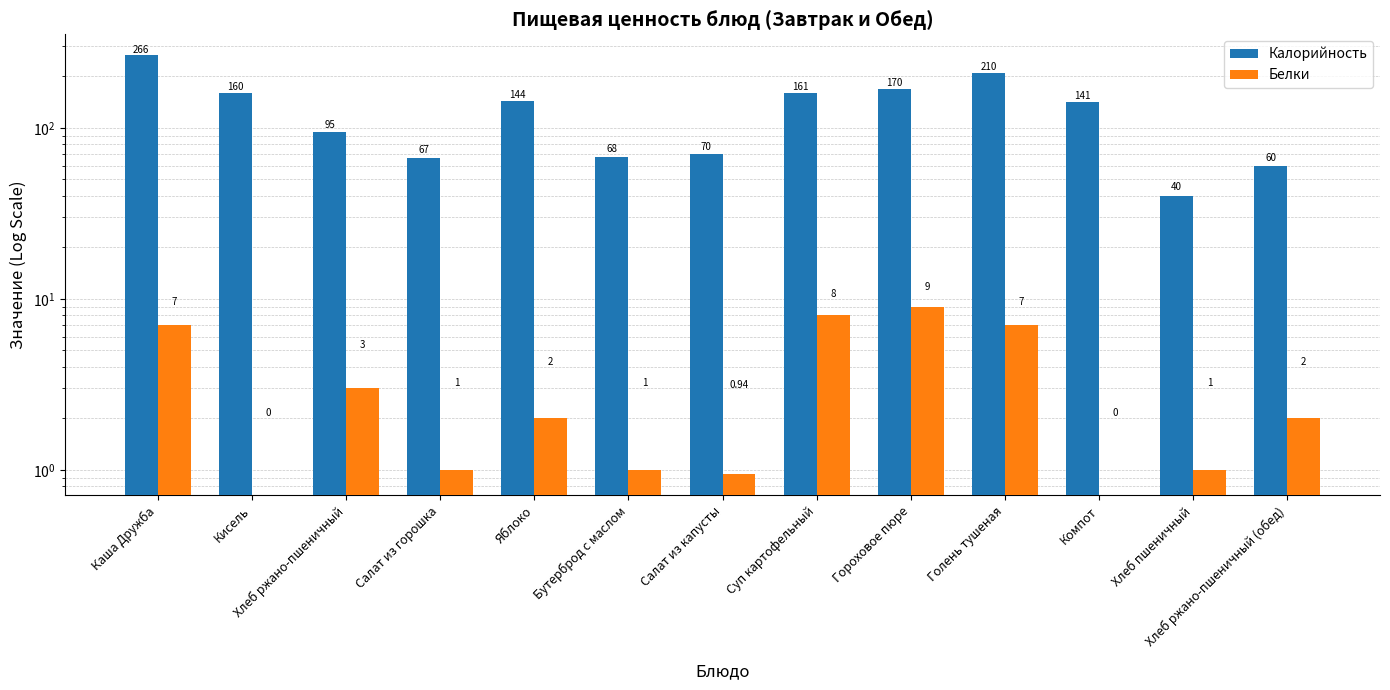

Between Салат из горошка and Хлеб ржано-пшеничный, which is larger?

Хлеб ржано-пшеничный